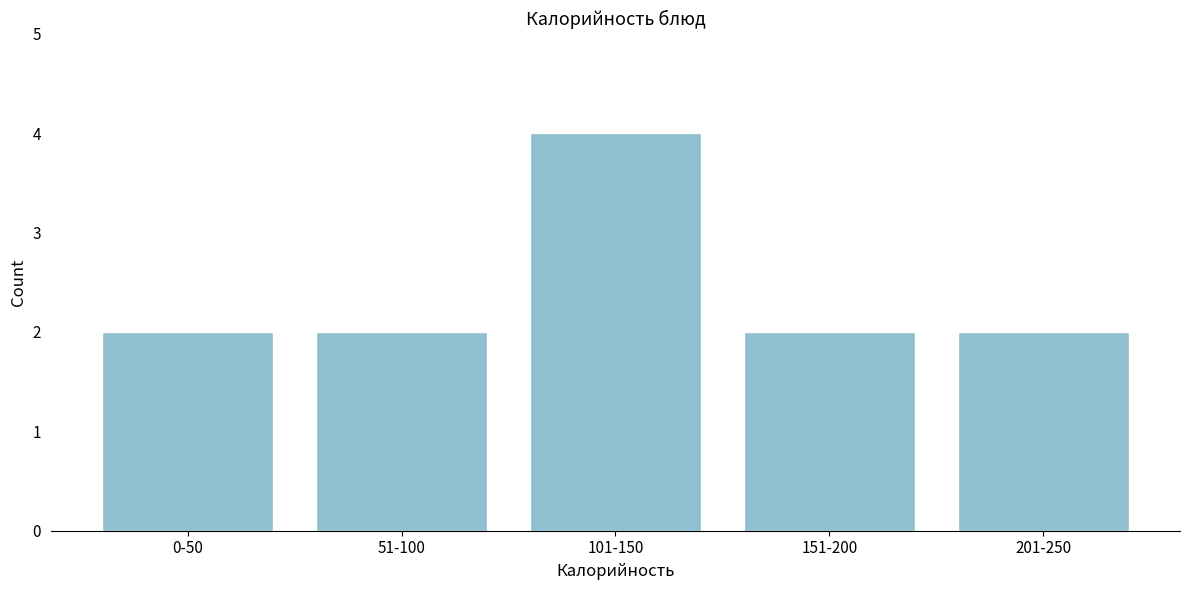

Reading left to right, what are all the values shown in this chart?

2	2	4	2	2